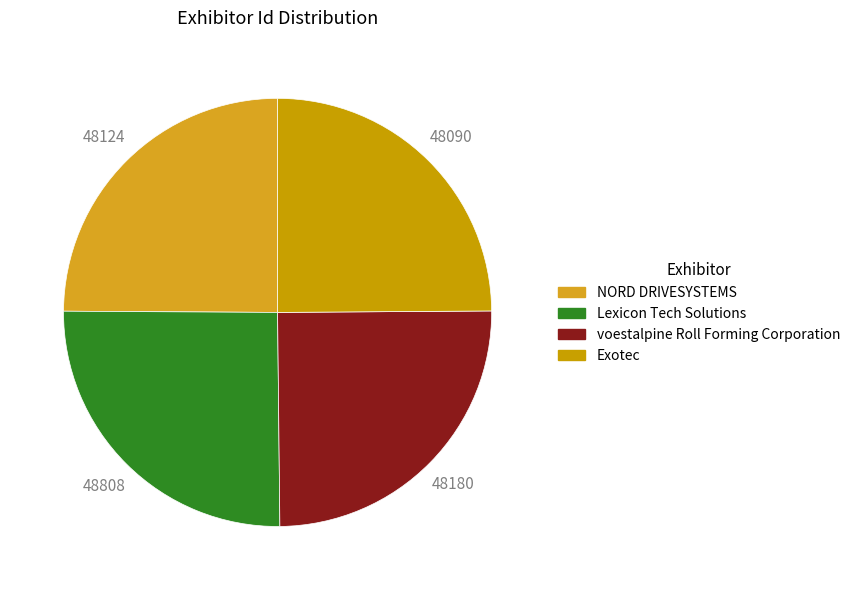

Do NORD DRIVESYSTEMS and Exotec together represent more than half of the pie?

No